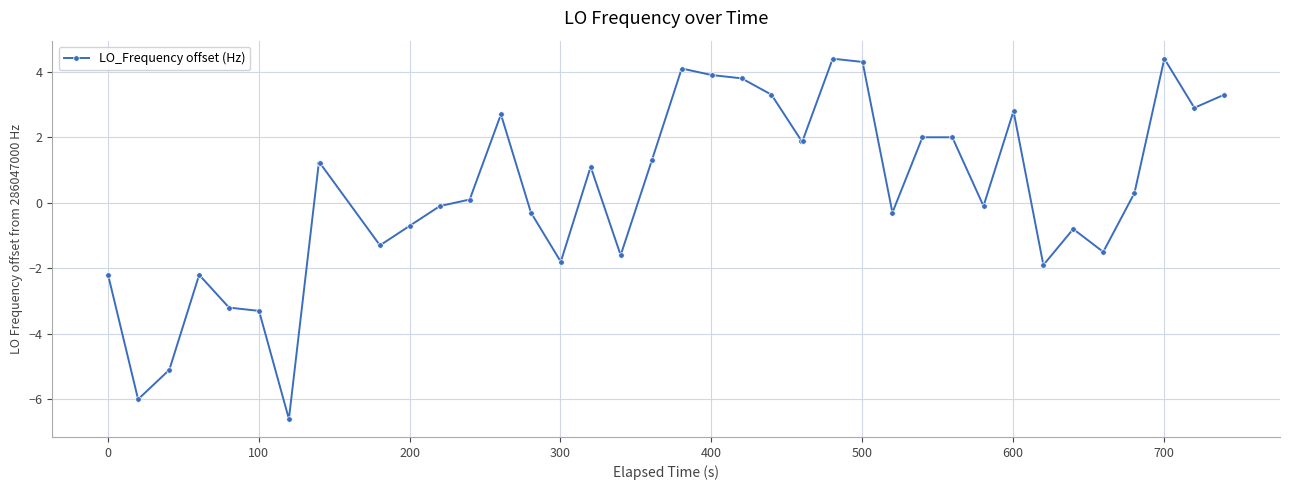

What is the value of the 34th point from the left?

-0.8